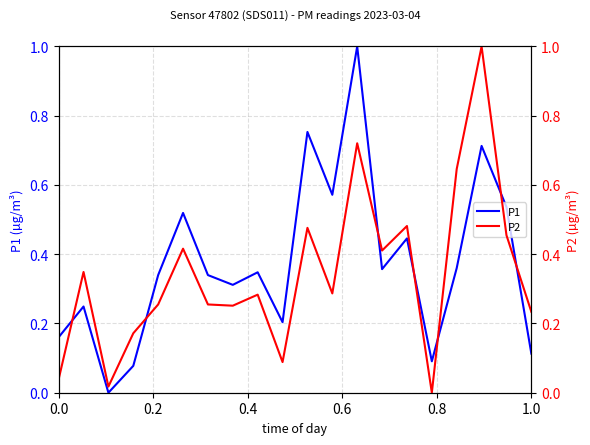

Is it true that P1 equals 0.1 at 1.0?

True